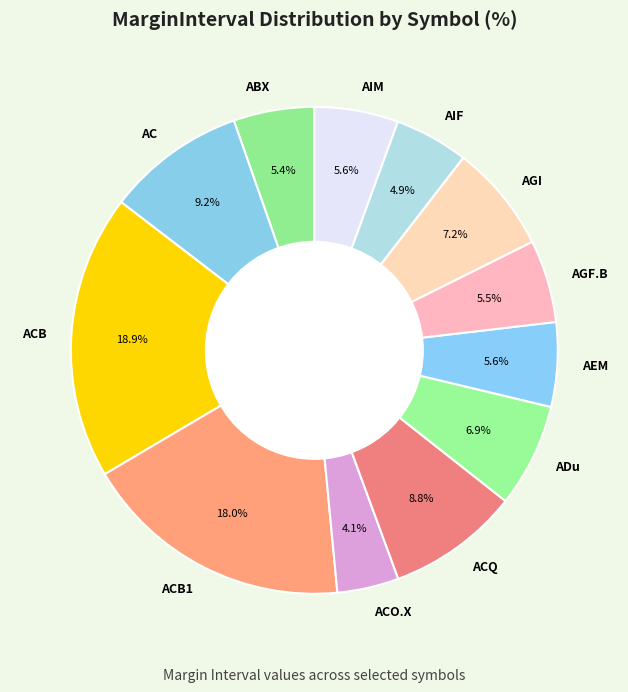

What is the smallest slice in the pie chart?

ACO.X